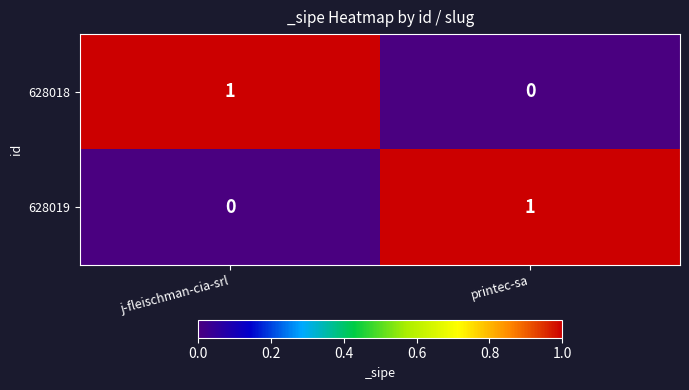

True or false: 628019 has a value of 0 at j-fleischman-cia-srl.

True